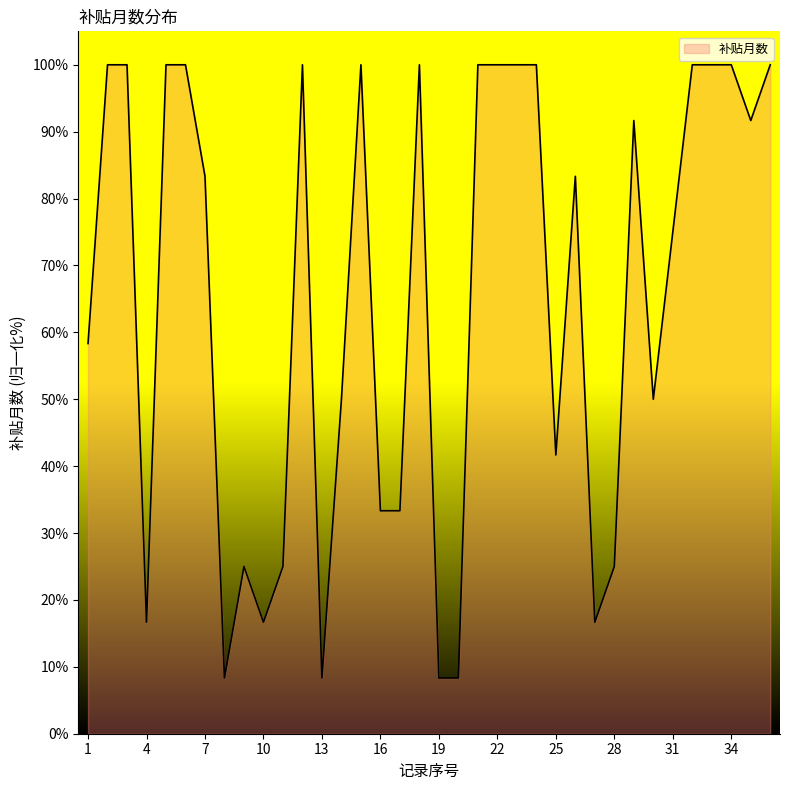

How many lines are shown in the chart?

1